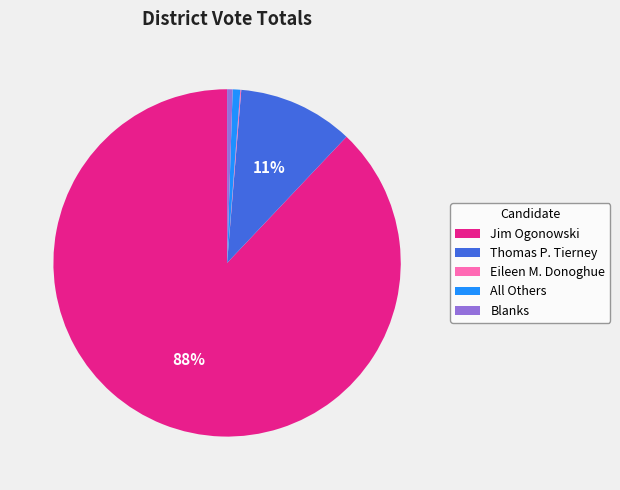

The Thomas P. Tierney slice represents 1% of the pie. True or false?

False